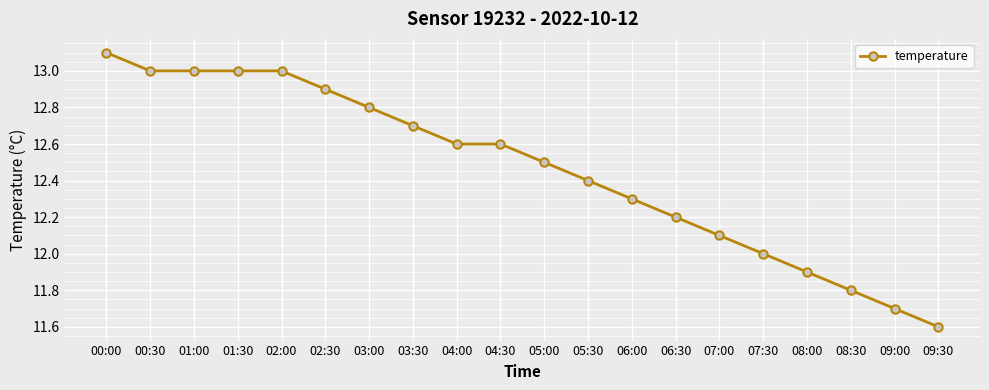

What is the value of the 6th point from the left?

12.9